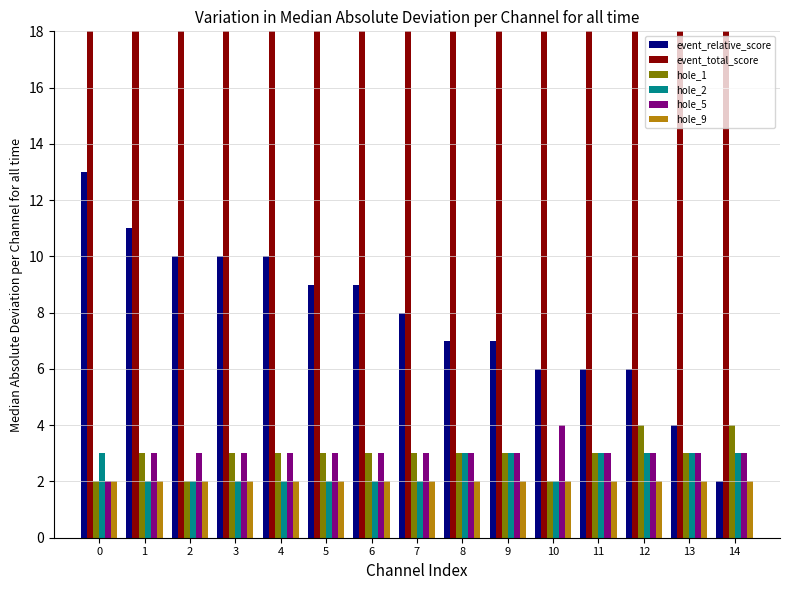

How many data points in event_total_score are above 48?

7